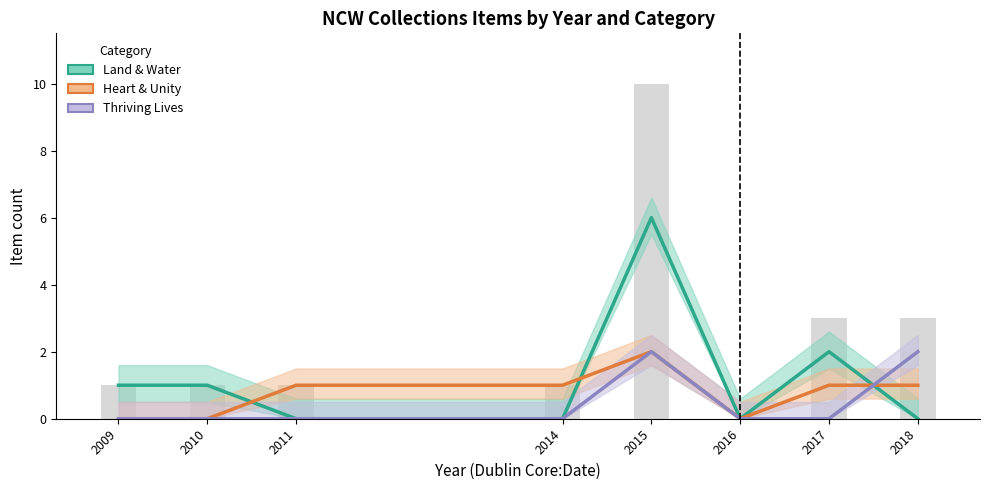

How many values in Land & Water are above zero?

4